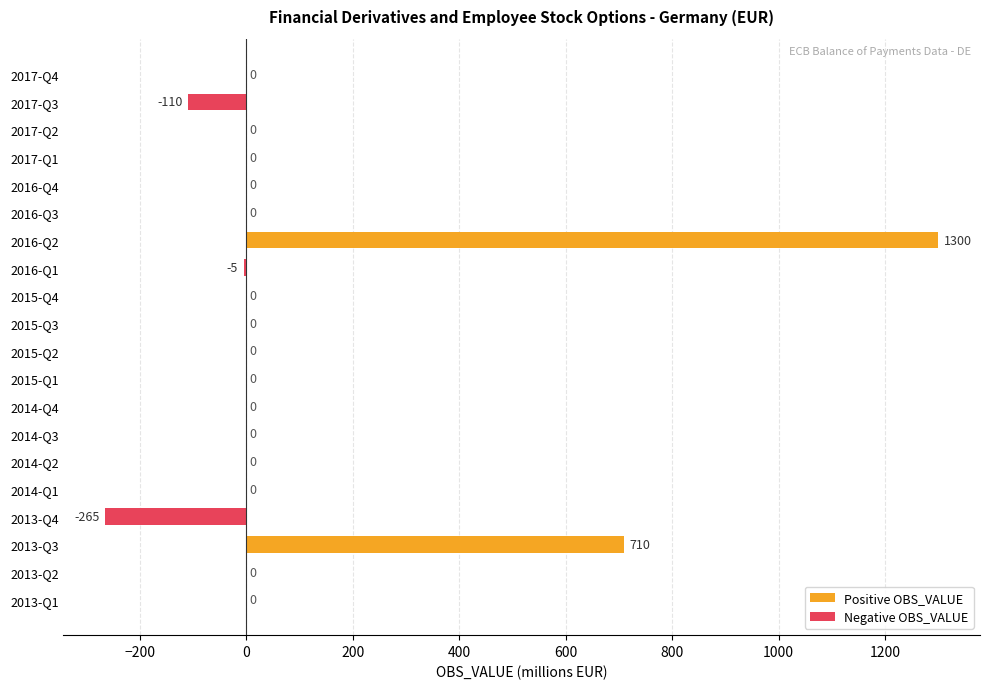

Which category has the highest value across all series?

2016-Q2